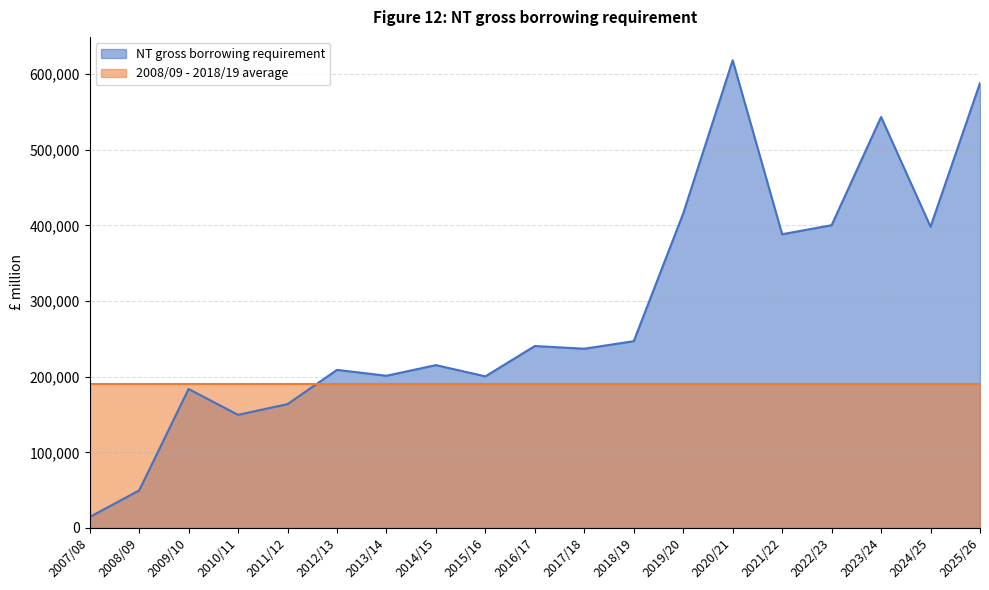

Which category has the highest value across all series?

2020/21